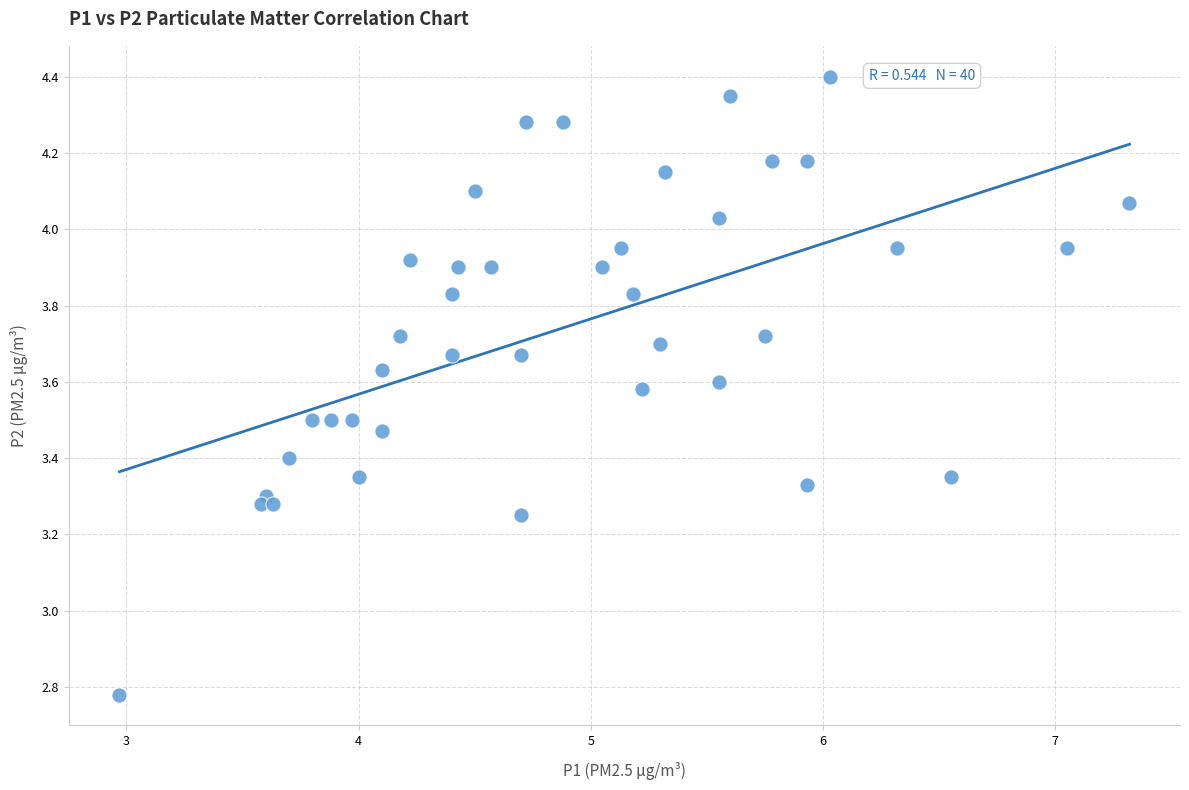

What is the range of Y values (max minus min)?

1.6